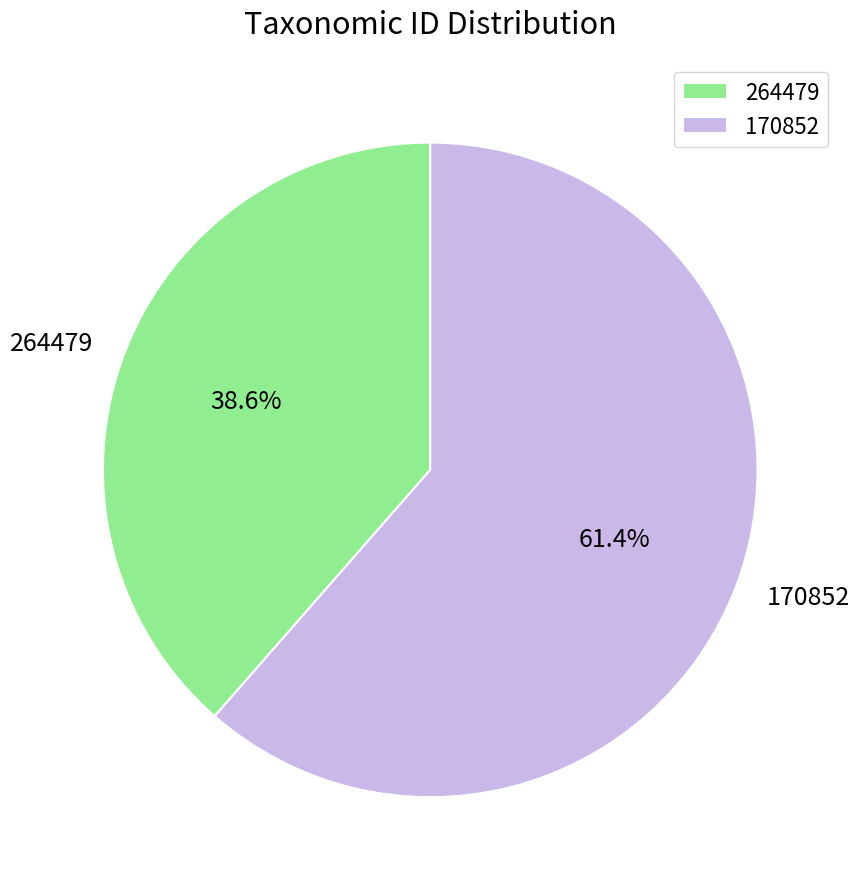

How many slices are in this pie chart?

2